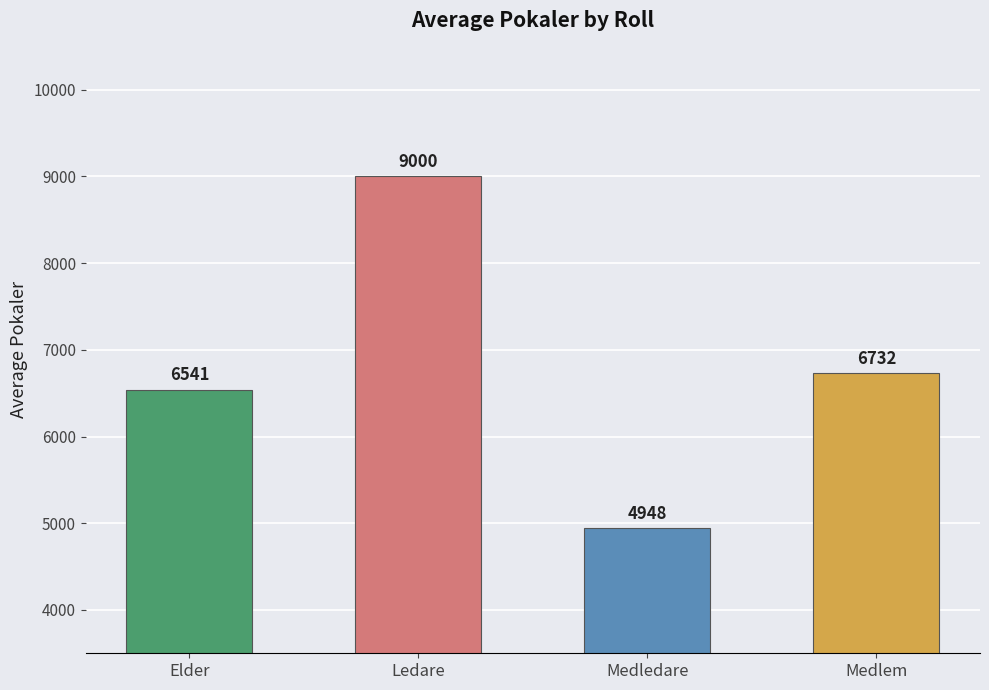

What is the minimum value shown in the chart?

4947.5